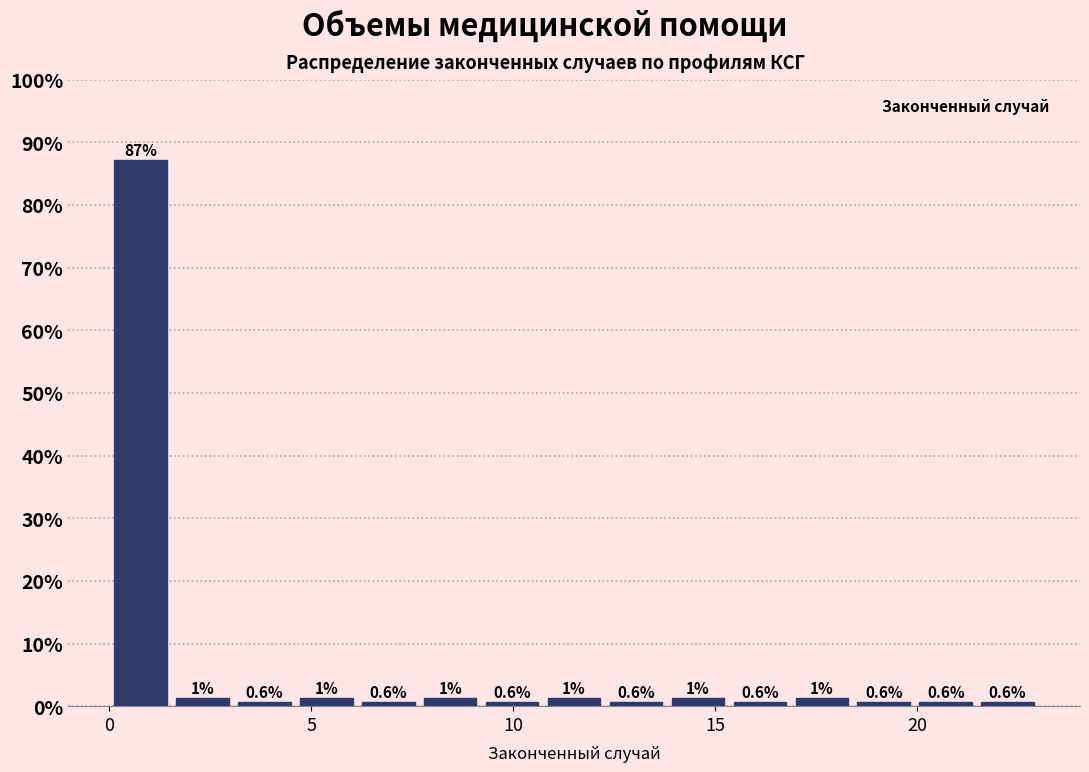

Around what value on the x-axis is the tallest bar? Give the approximate position of its centre, as read against the axis.

1.0